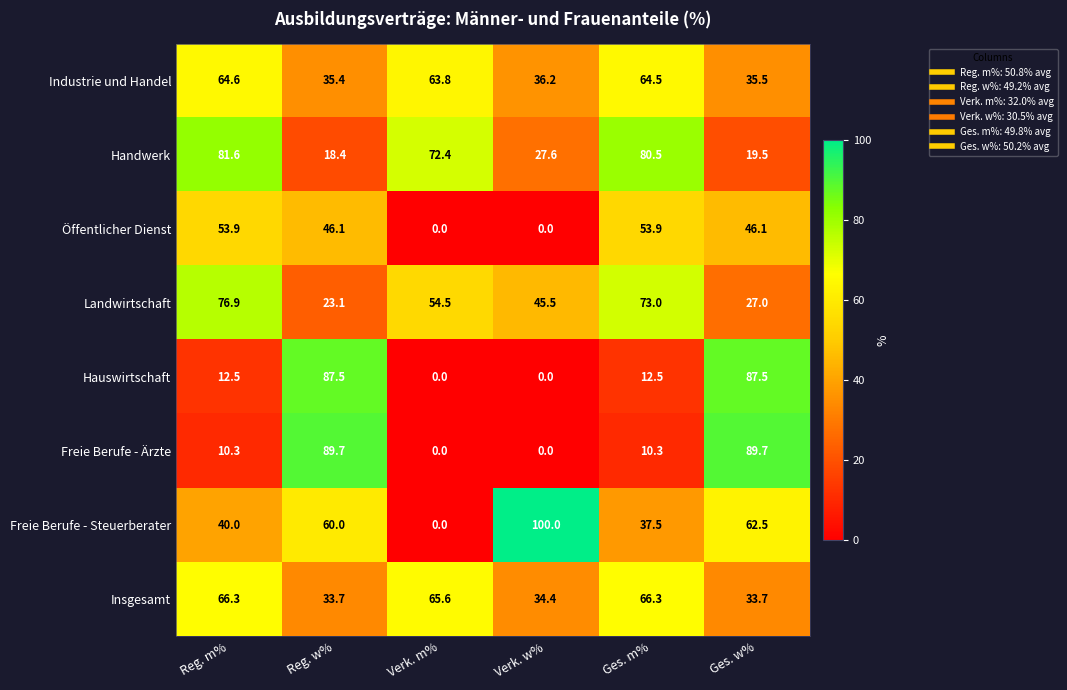

Rank the series at Ges. w% from highest to lowest value.

Freie Berufe - Ärzte, Hauswirtschaft, Freie Berufe - Steuerberater, Öffentlicher Dienst, Industrie und Handel, Insgesamt, Landwirtschaft, Handwerk